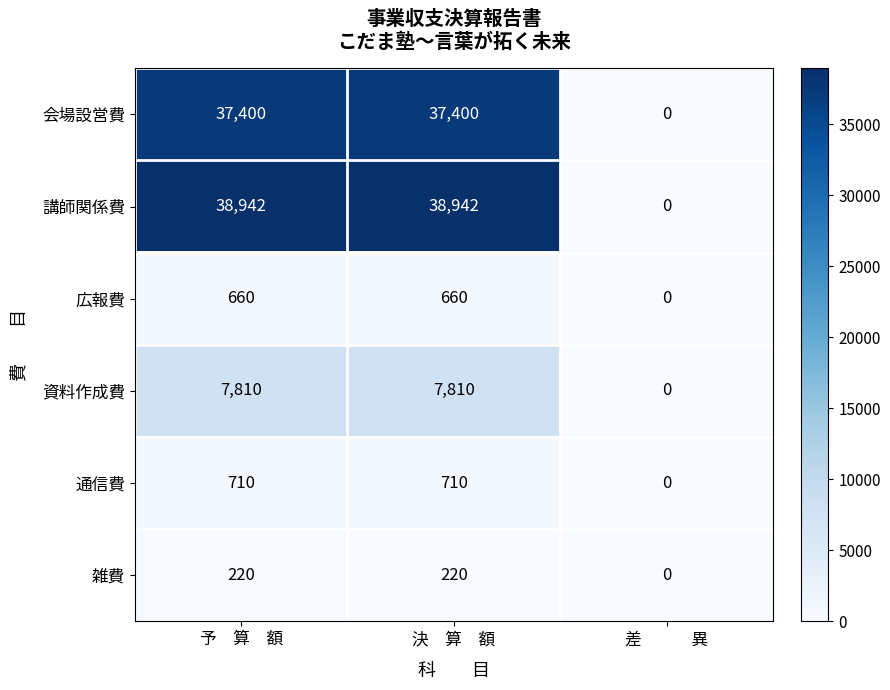

What is the sum of the 通信費 values at 決　算　額 and 差　　　異?

710